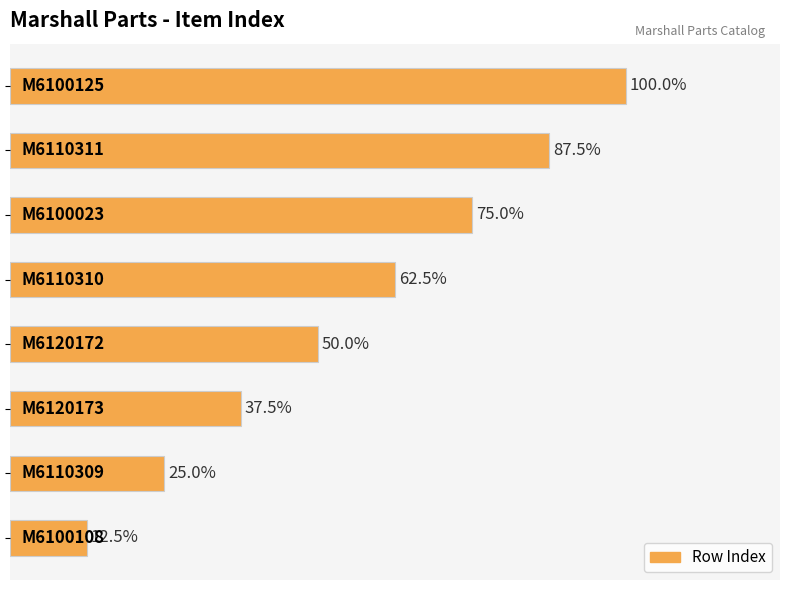

Does the chart contain any negative values?

No